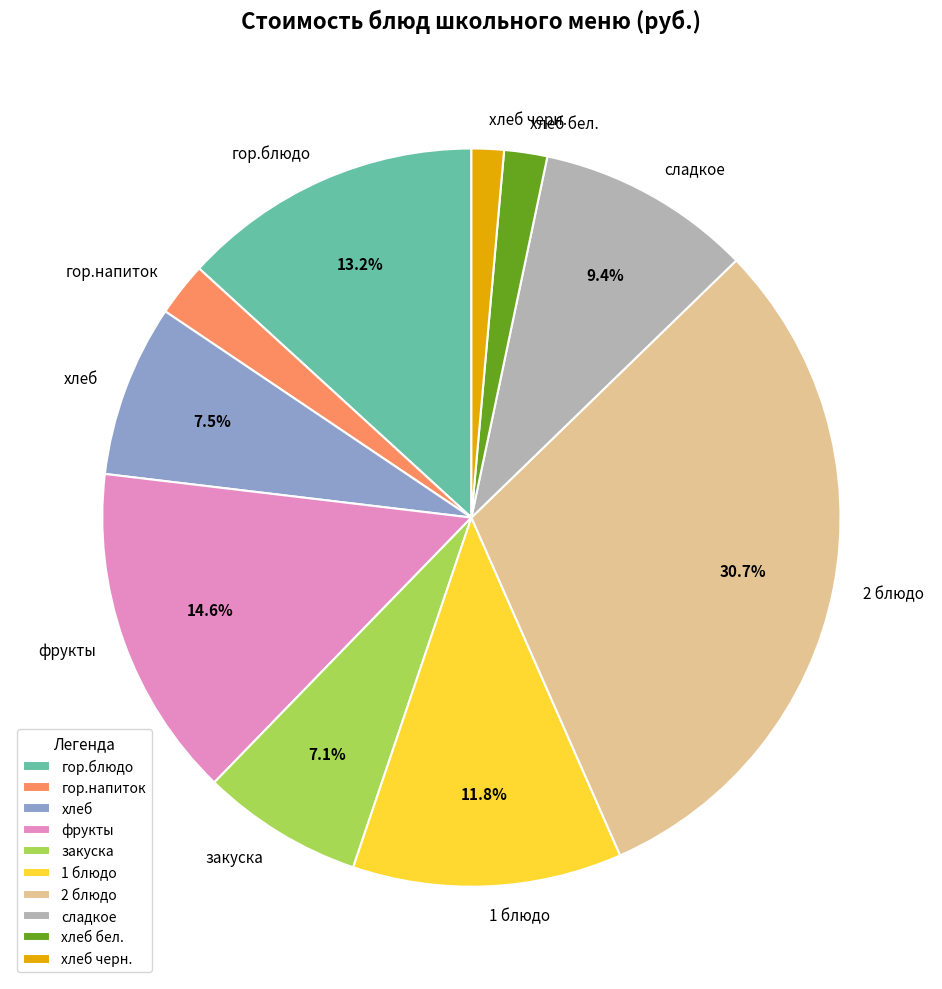

How much of the chart is everything except закуска?

92.9%